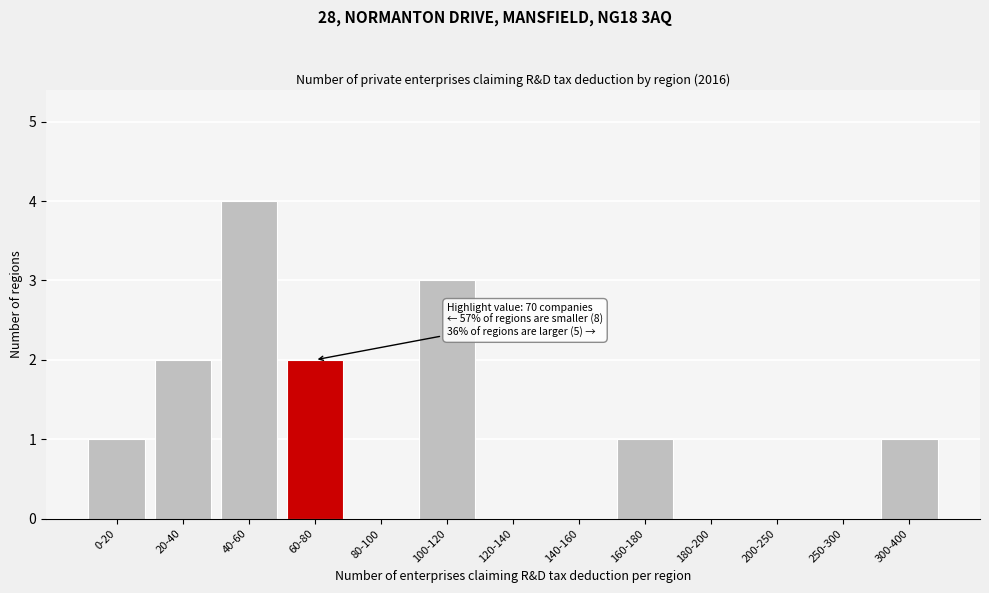

Reading left to right, extract all data points from this chart.

0-20=1	20-40=2	40-60=4	60-80=2	80-100=0	100-120=3	120-140=0	140-160=0	160-180=1	180-200=0	200-250=0	250-300=0	300-400=1